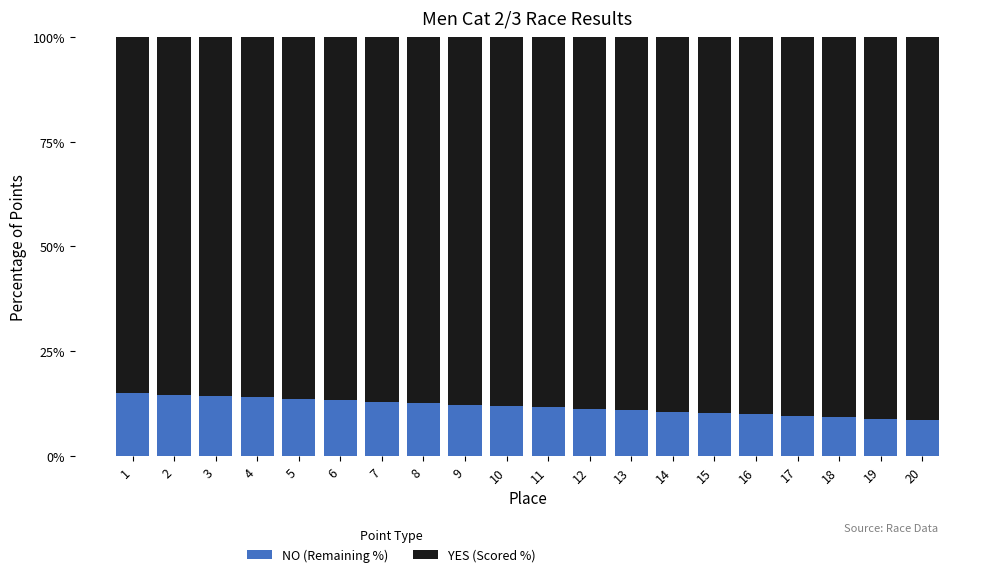

Is it true that NO (Remaining %) equals 20.9 at 3?

False